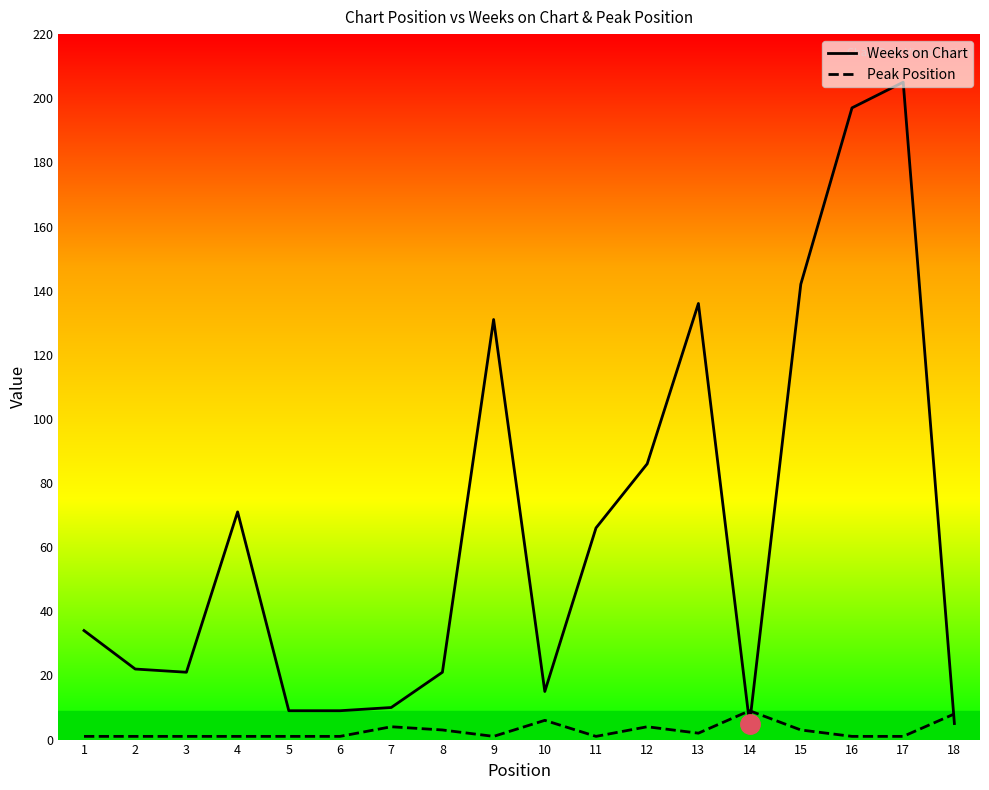

Reading left to right, extract all data points from this chart.

Weeks on Chart: 34	22	21	71	9	9	10	21	131	15	66	86	136	5	142	197	205	5
Peak Position: 1	1	1	1	1	1	4	3	1	6	1	4	2	9	3	1	1	8